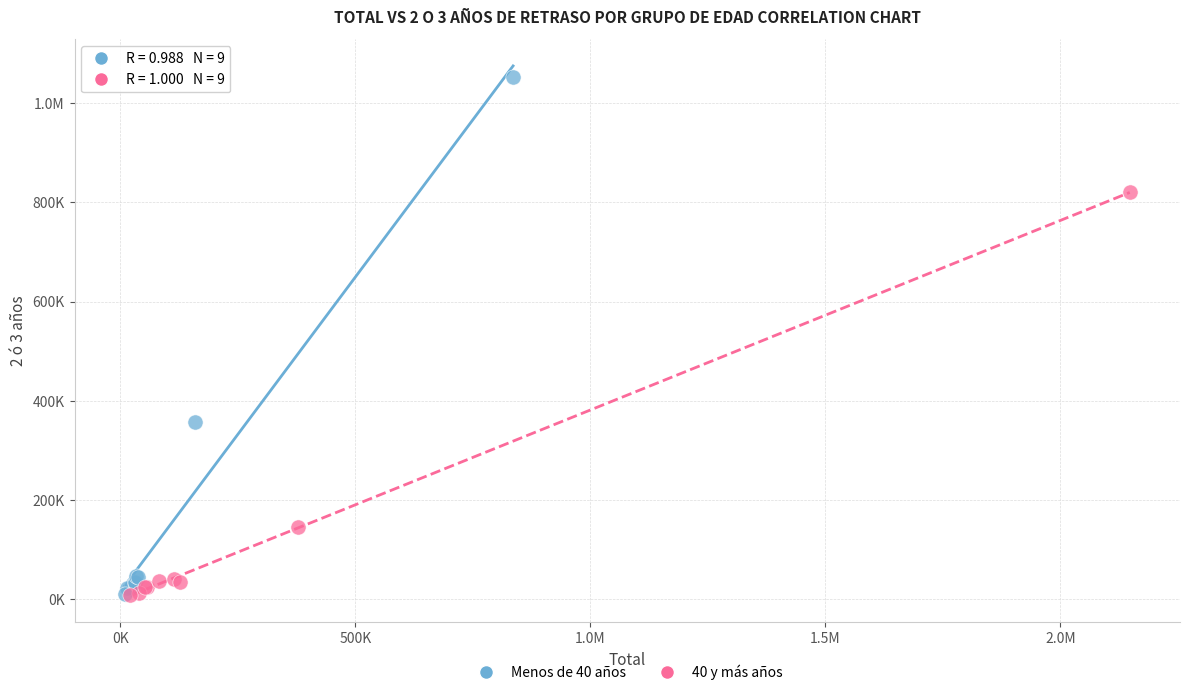

What are all the series names shown in the legend?

Menos de 40 años, 40 y más años